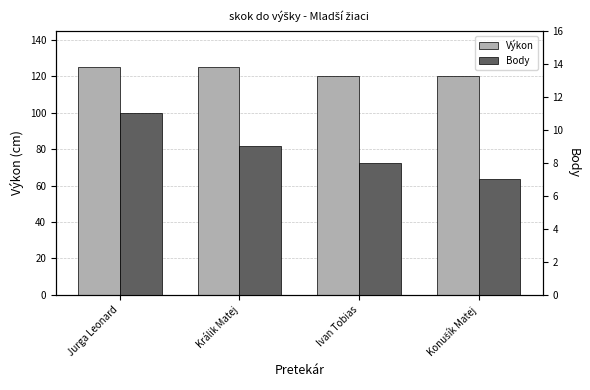

What is the smallest value displayed?

7